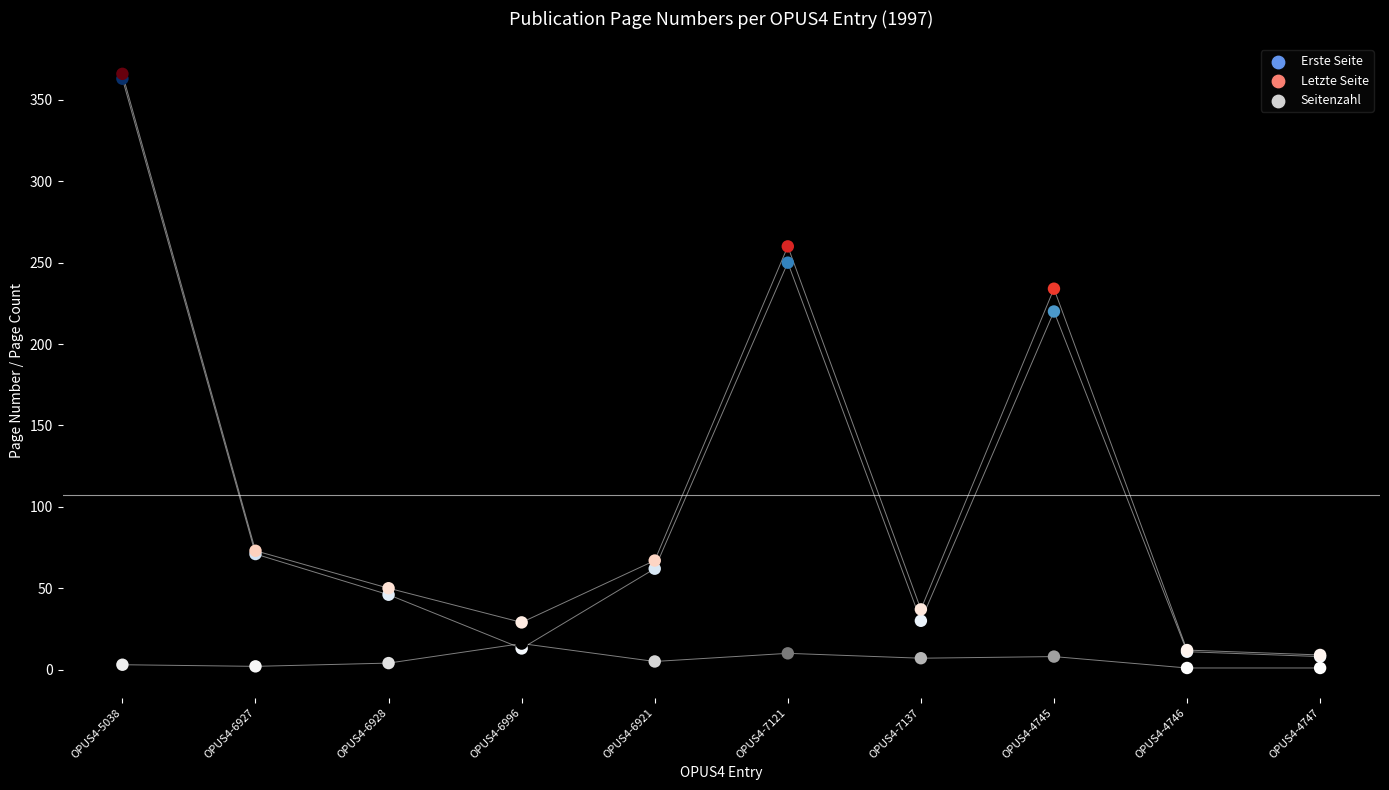

Which series has the largest total across all categories?

Letzte Seite